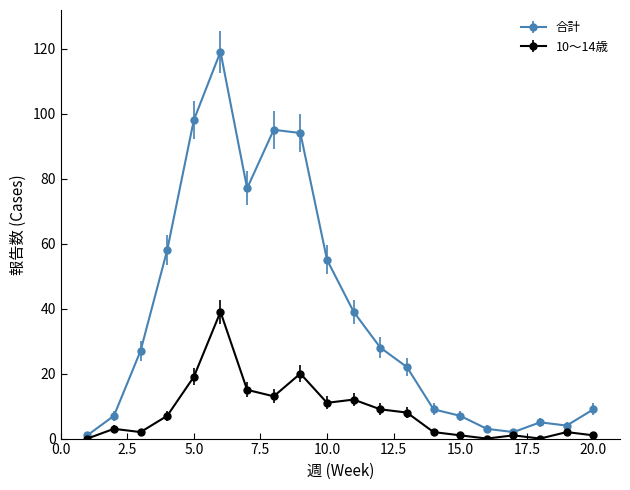

Which series has the largest range (max minus min)?

合計